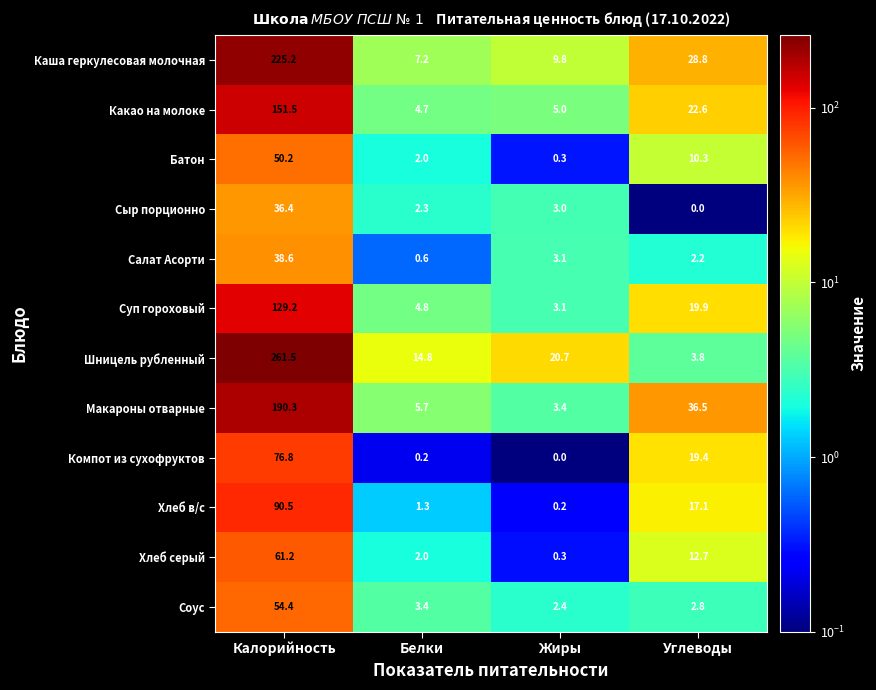

What is the greatest value displayed?

261.5